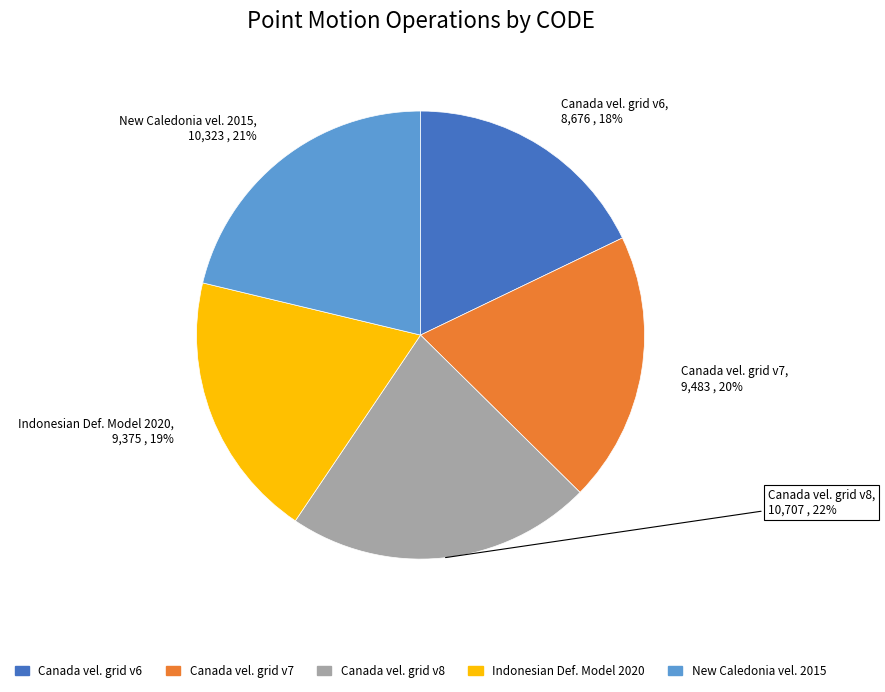

Rank the categories by value from highest to lowest.

Canada velocity grid v8, New Caledonia velocity model 2015, Canada velocity grid v7, Indonesian Deformation Model 2020, Canada velocity grid v6